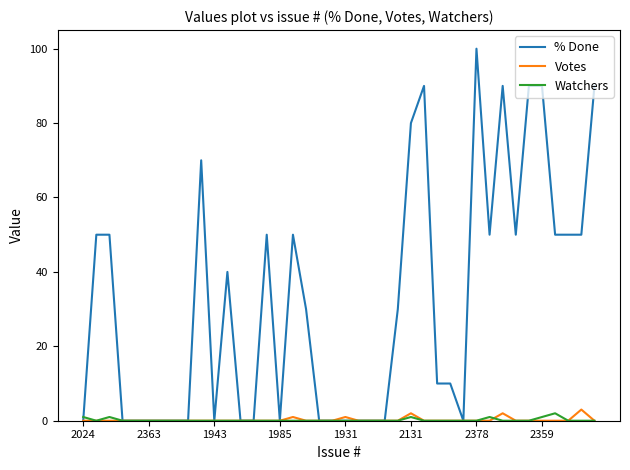

What is the maximum value shown in the chart?

100